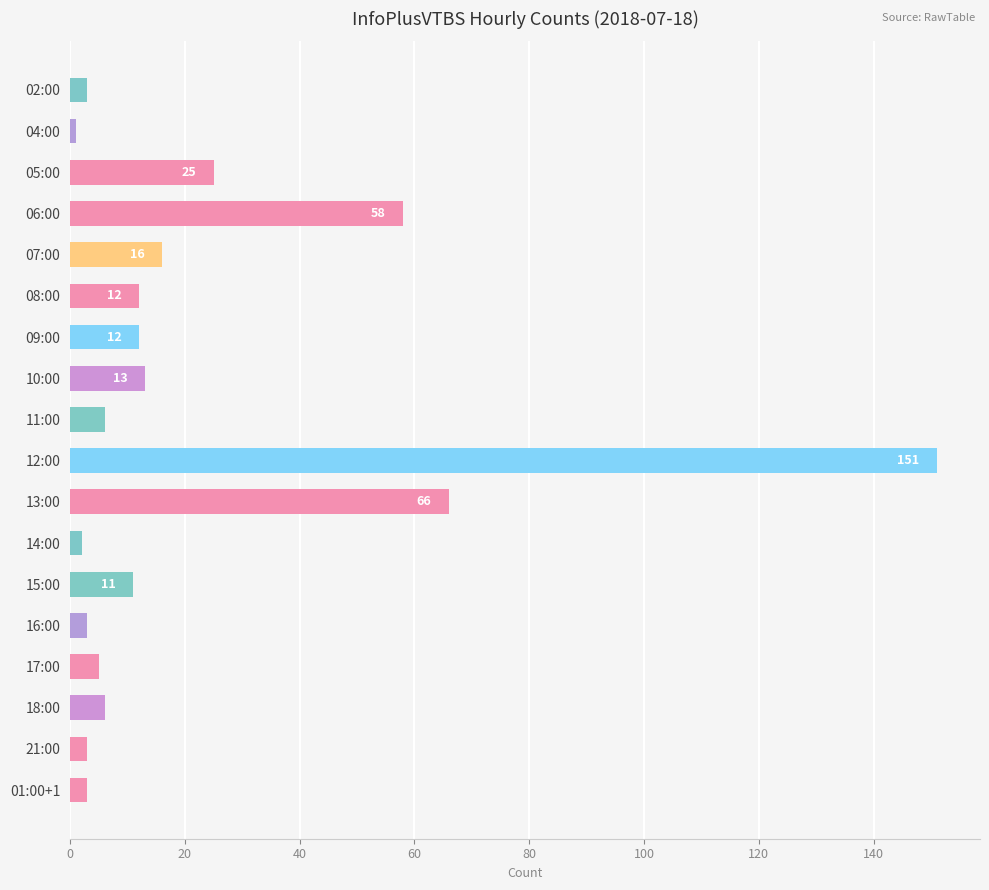

The chart shows a value of 11 at 15:00. True or false?

True